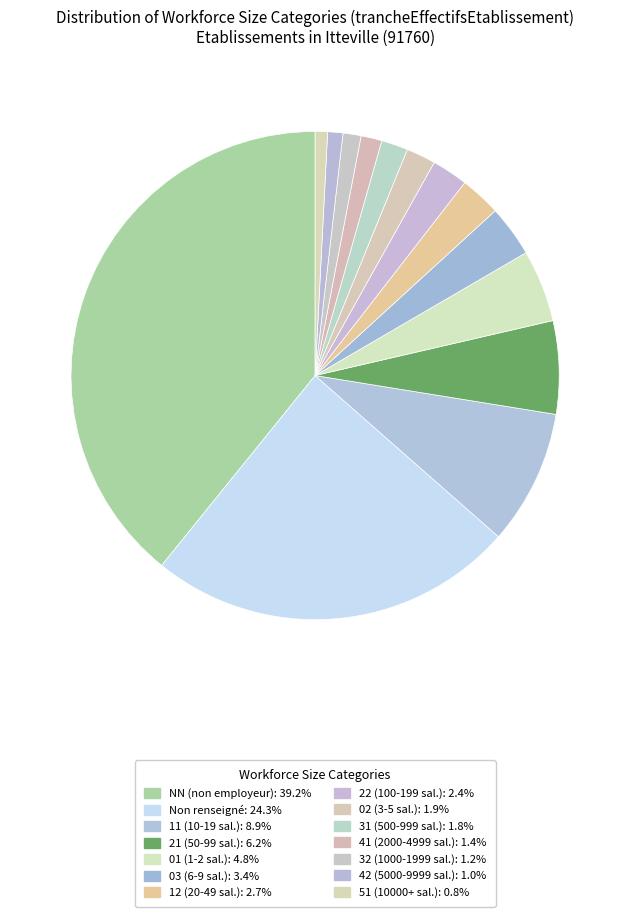

Is there any slice that represents more than half of the pie?

No